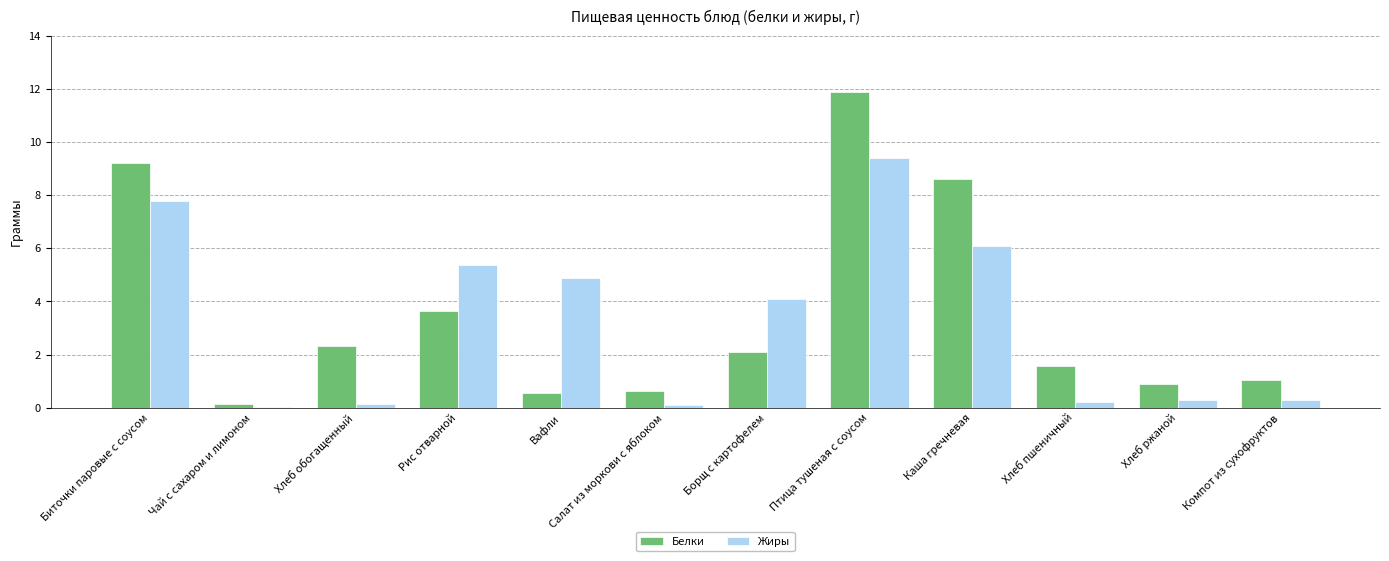

Count the number of categories in the chart.

12